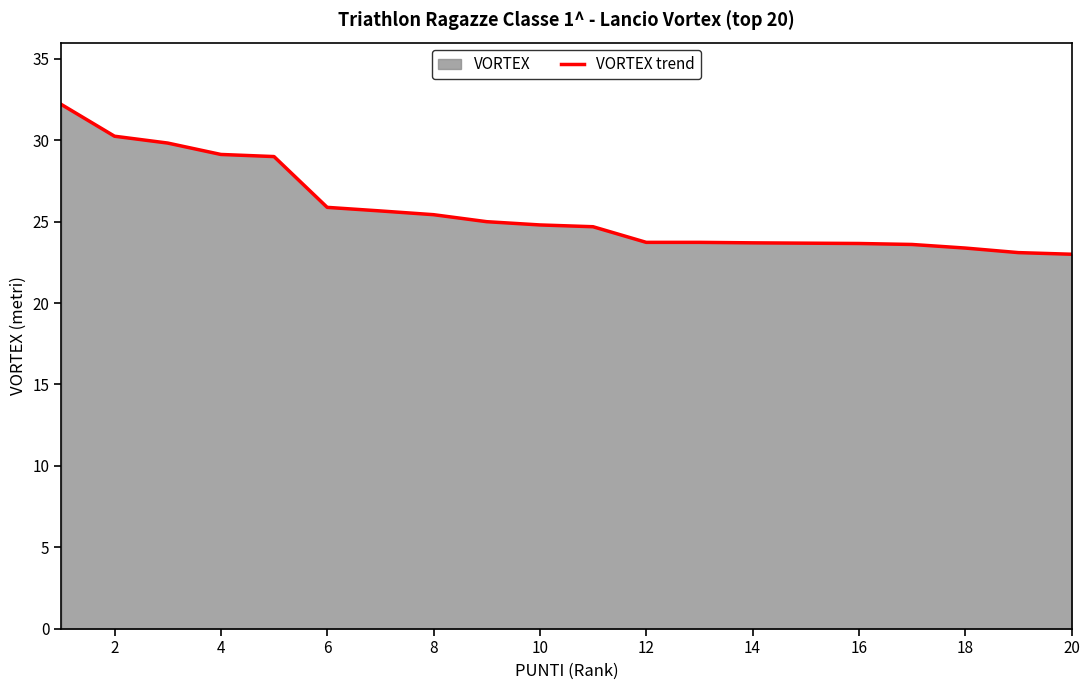

How many values are below 24?

9